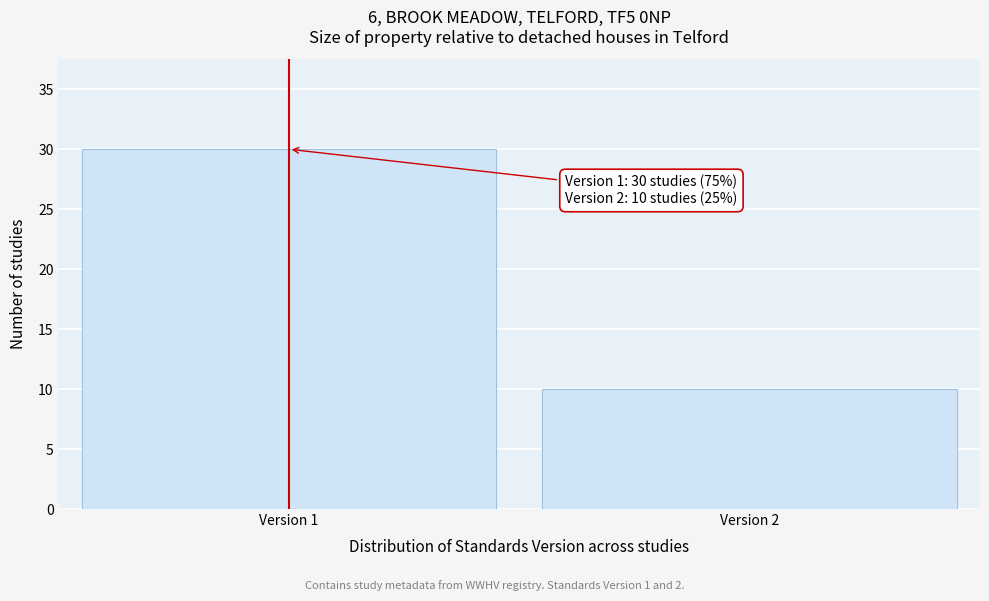

Reading left to right, what are all the values shown in this chart?

30	10